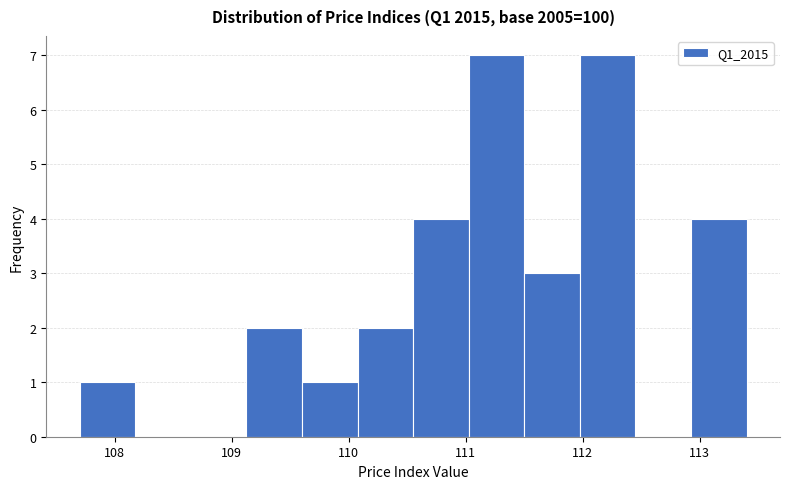

How tall is the bar that spans 109.1 to 109.6 on the x-axis? Neither the bar edges nor the heights are printed on the chart, so give them approximately, as read against the axes.

2